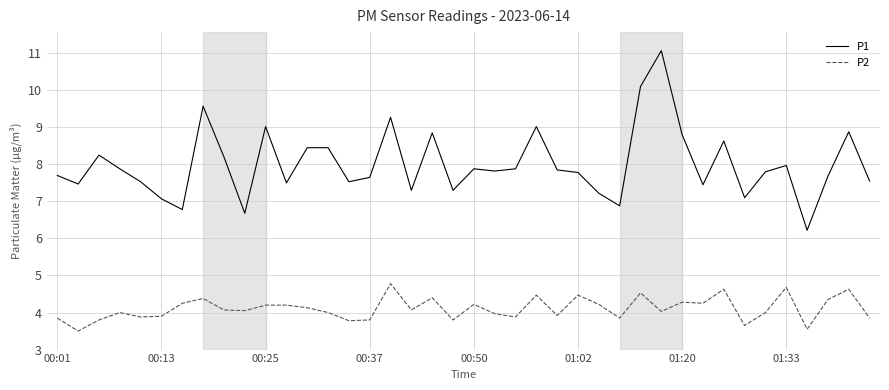

Rank the series by their maximum value, from lowest to highest.

P2, P1